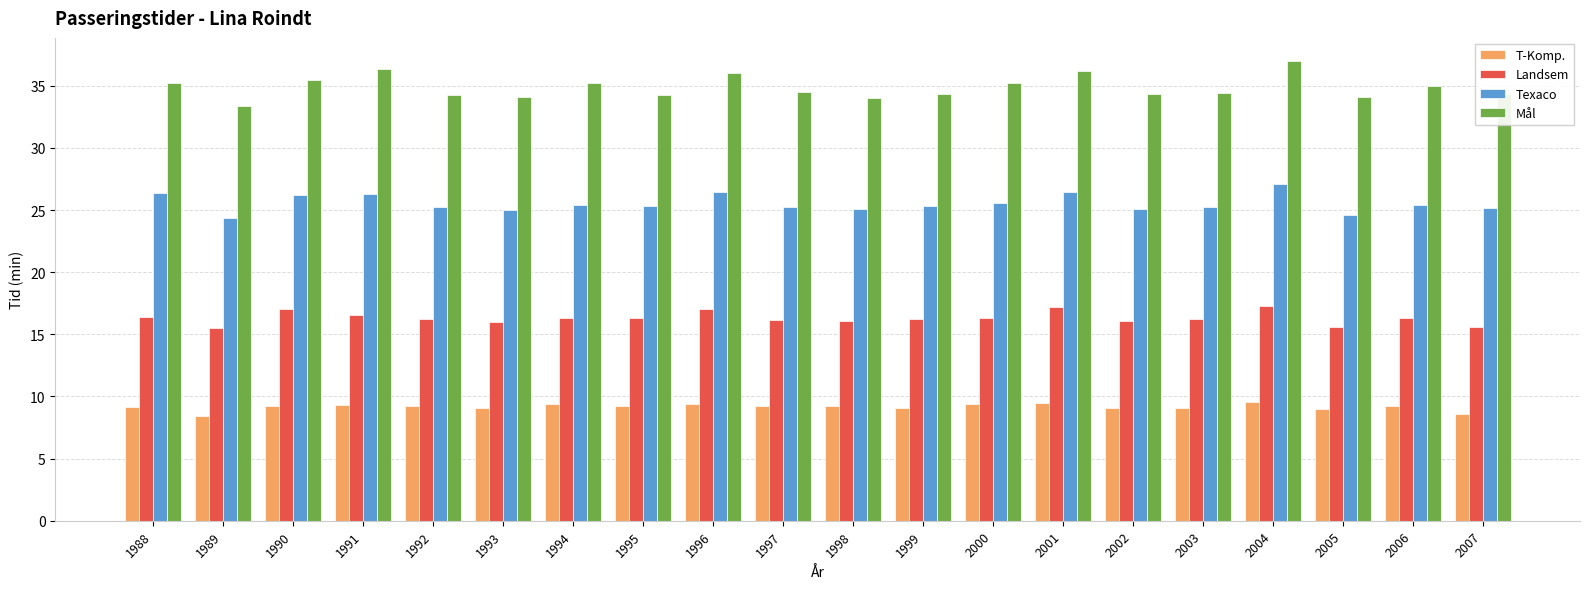

What is the difference between the Texaco values at 2005 and 1988?

1.8